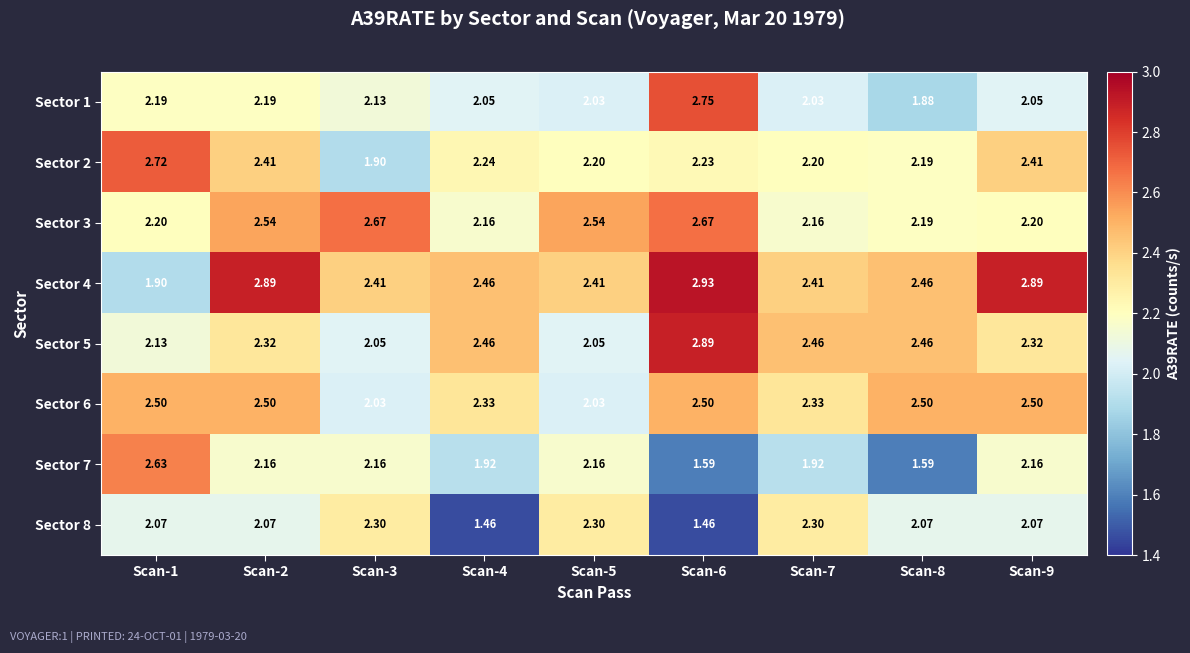

Is the value of Sector 5 at Scan-5 greater than the value of Sector 1 at Scan-5?

Yes